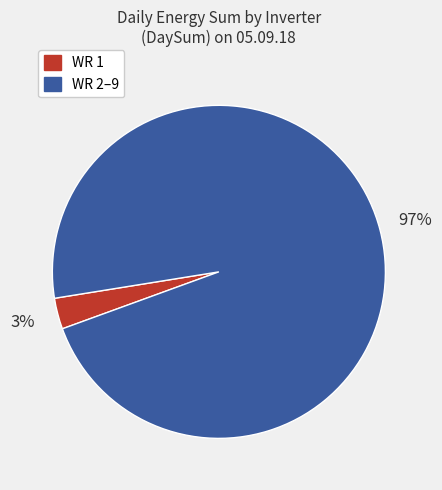

Does any single category account for the majority?

Yes